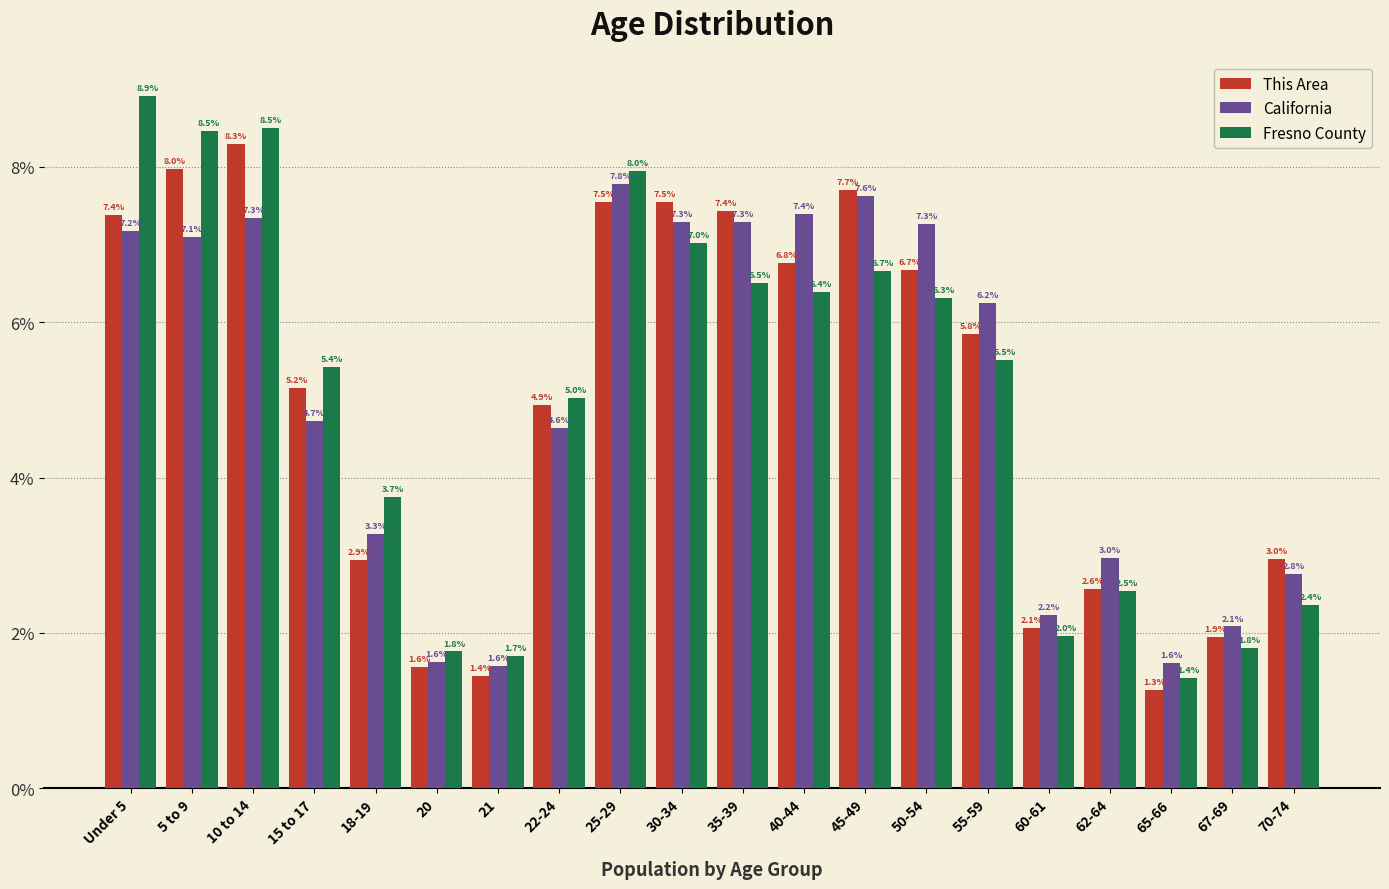

Reading right to left, transcribe all the data shown in this chart.

This Area: 70-74=3.0	67-69=1.9	65-66=1.3	62-64=2.6	60-61=2.1	55-59=5.8	50-54=6.7	45-49=7.7	40-44=6.8	35-39=7.4	30-34=7.5	25-29=7.5	22-24=4.9	21=1.4	20=1.6	18-19=2.9	15 to 17=5.2	10 to 14=8.3	5 to 9=8.0	Under 5=7.4
California: 70-74=2.8	67-69=2.1	65-66=1.6	62-64=3.0	60-61=2.2	55-59=6.2	50-54=7.3	45-49=7.6	40-44=7.4	35-39=7.3	30-34=7.3	25-29=7.8	22-24=4.6	21=1.6	20=1.6	18-19=3.3	15 to 17=4.7	10 to 14=7.3	5 to 9=7.1	Under 5=7.2
Fresno County: 70-74=2.4	67-69=1.8	65-66=1.4	62-64=2.5	60-61=2.0	55-59=5.5	50-54=6.3	45-49=6.7	40-44=6.4	35-39=6.5	30-34=7.0	25-29=8.0	22-24=5.0	21=1.7	20=1.8	18-19=3.7	15 to 17=5.4	10 to 14=8.5	5 to 9=8.5	Under 5=8.9